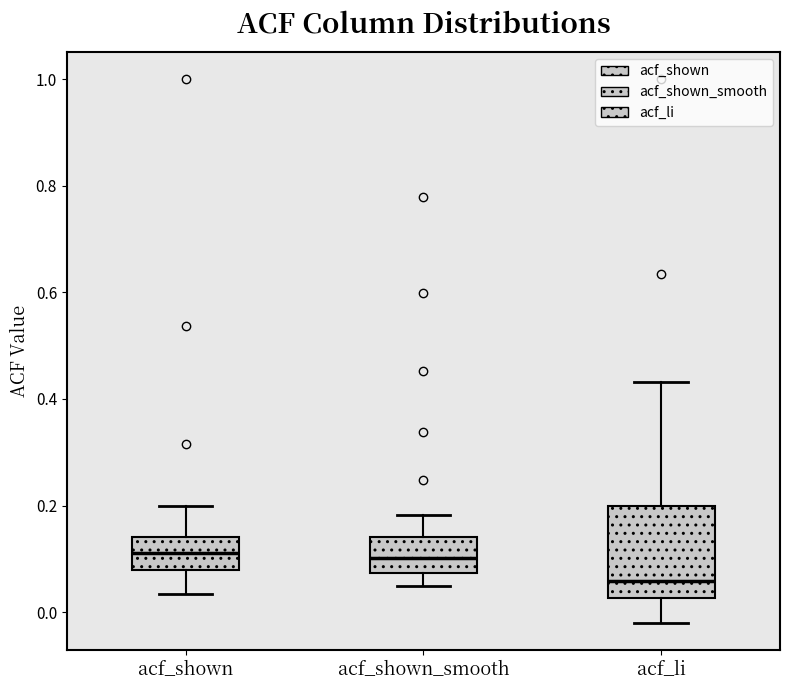

Comparing the boxes themselves (not the whiskers), which one is the tallest?

acf_li